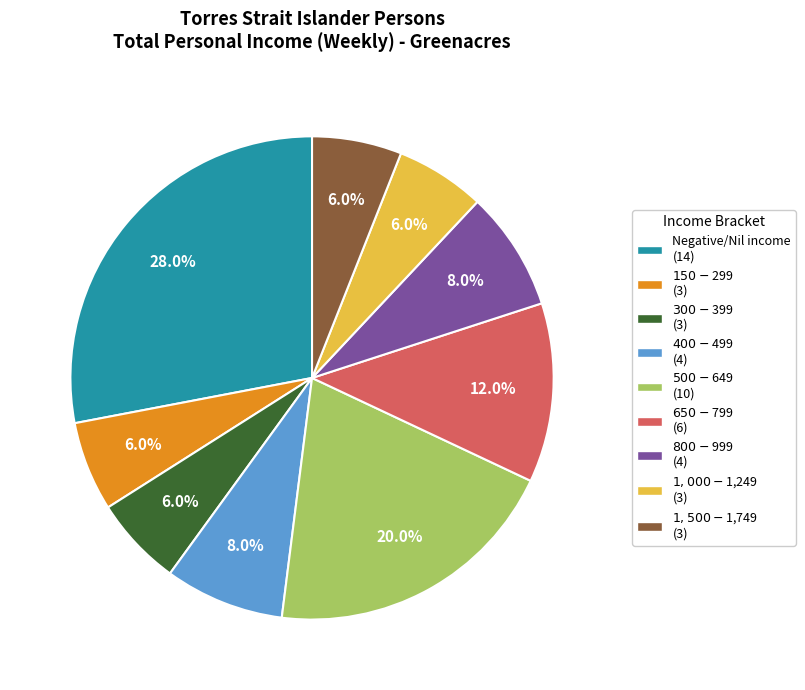

What is the total percentage of $1,000-$1,249 and $650-$799?

18.0%